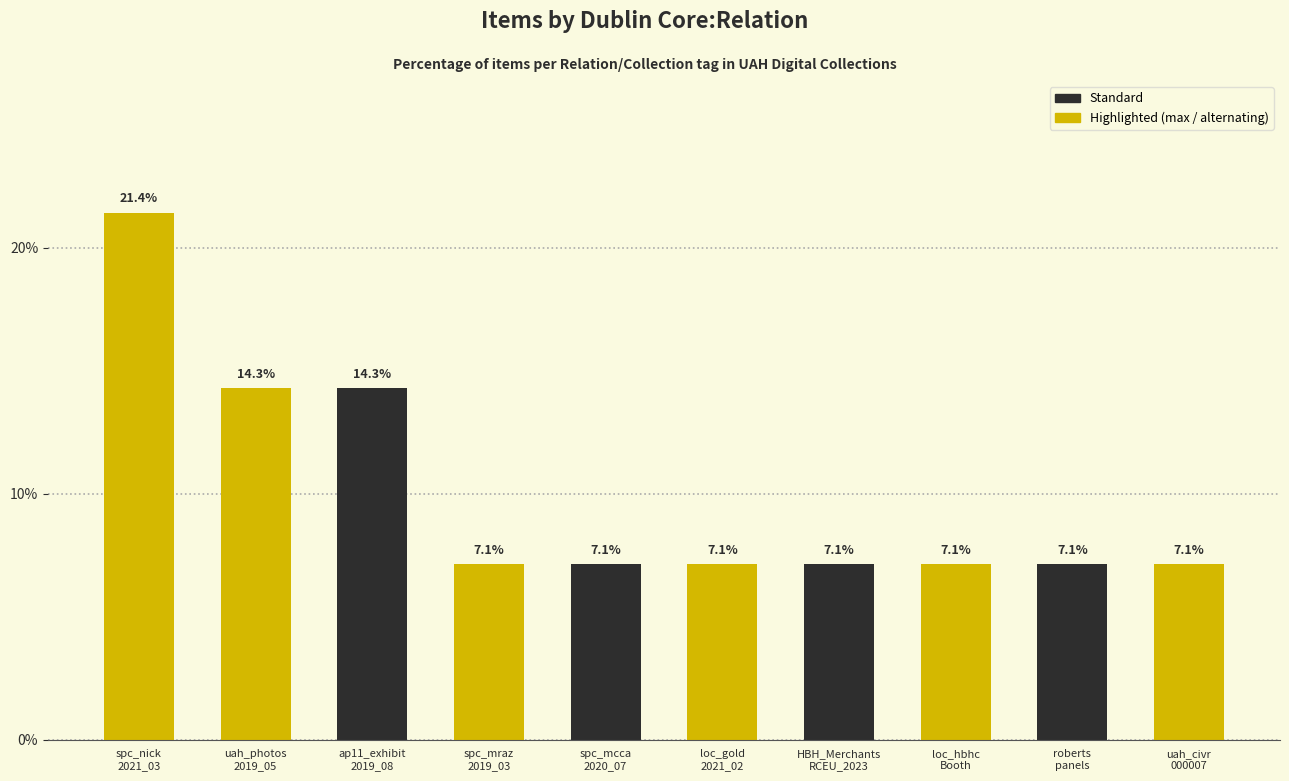

What is the value of the 9th bar from the left?

7.1